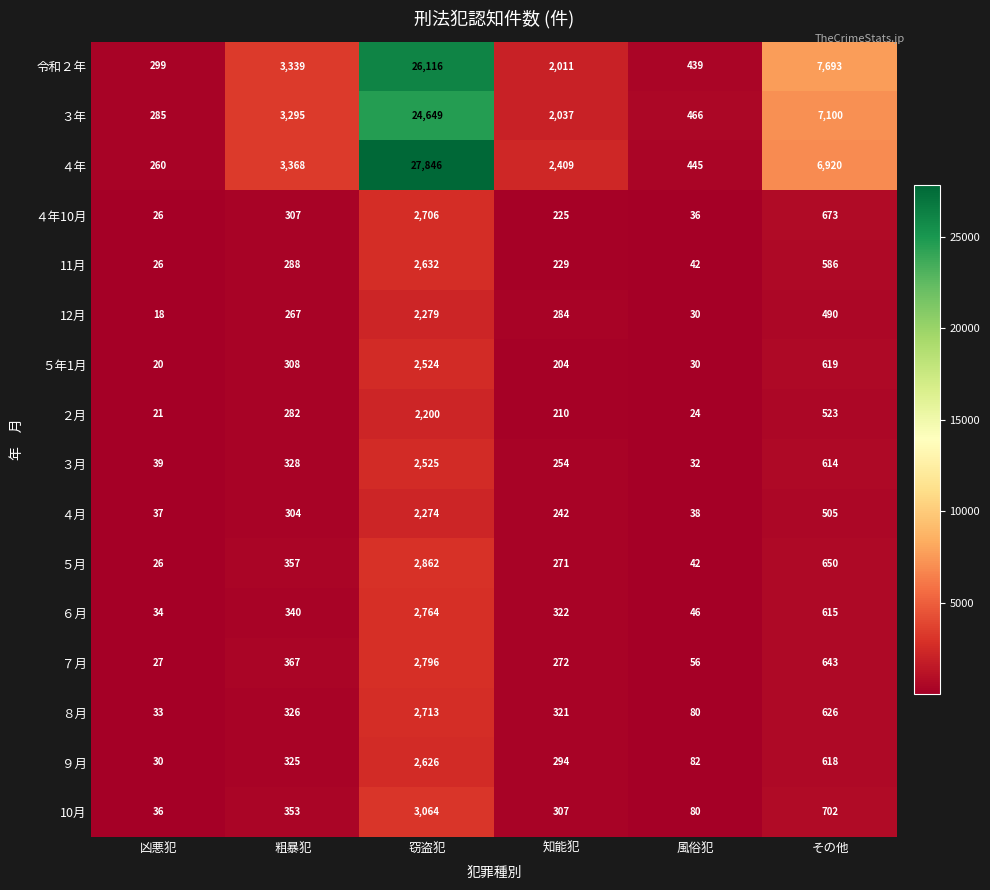

Which category has the highest value across all series?

窃盗犯